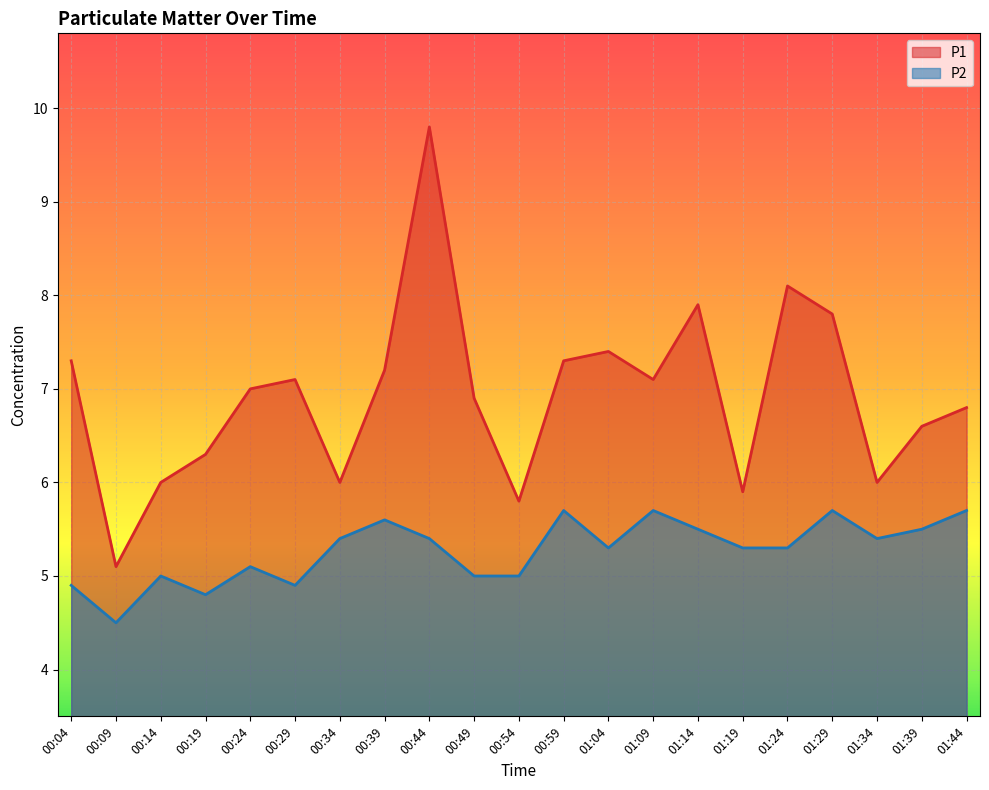

Which has a higher value, 00:24 or 00:09?

00:24